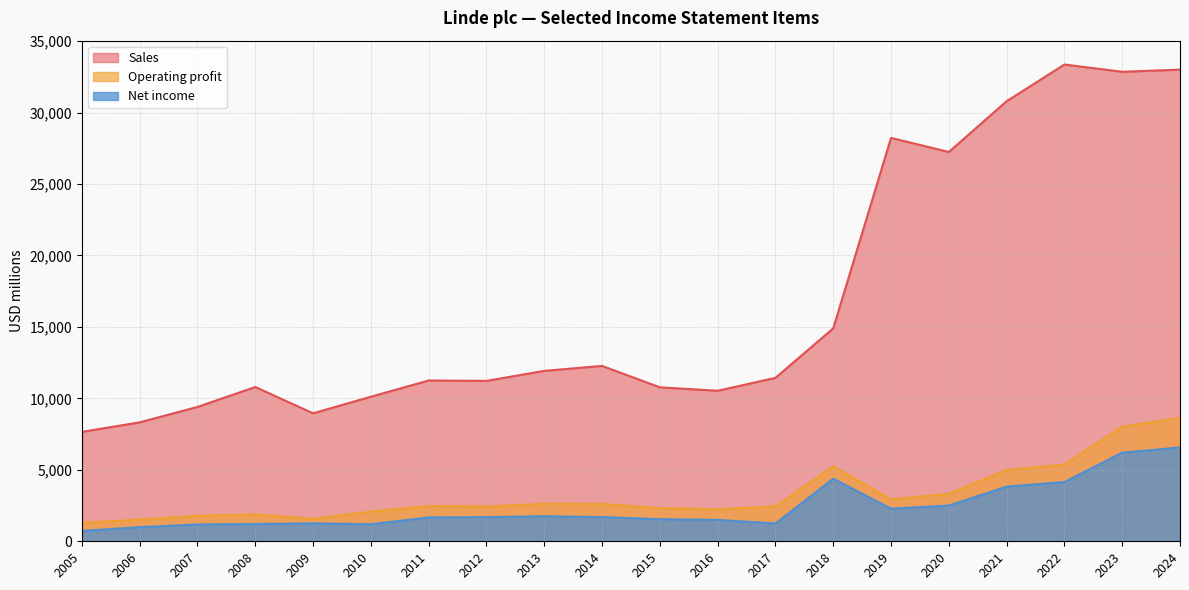

True or false: Operating profit and Sales intersect in this chart.

False